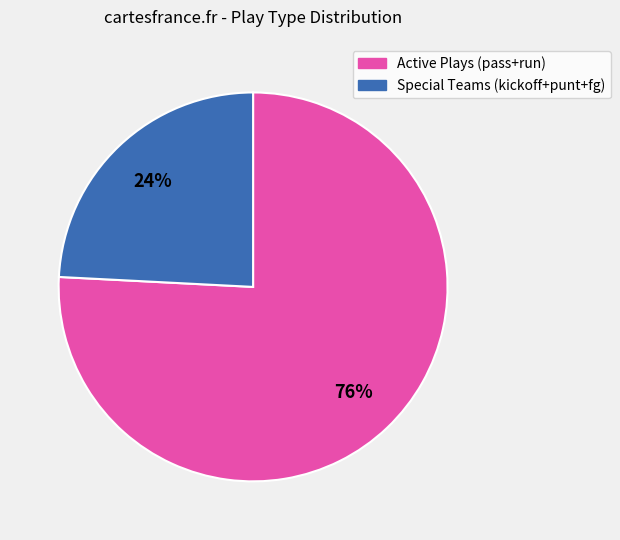

True or false: Special Teams (kickoff+punt+fg) accounts for 24% of the total.

True